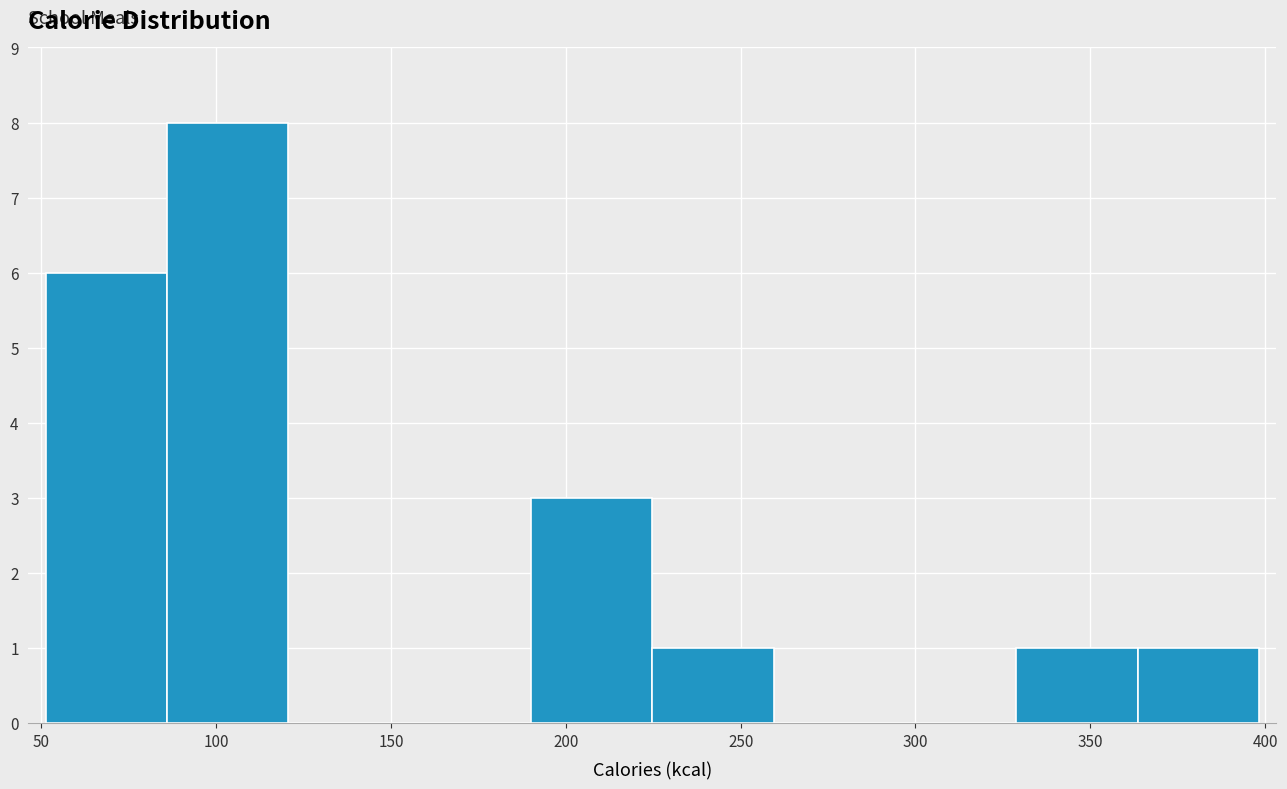

Reading left to right, transcribe this chart: for each bar, give the range it covers on the x-axis and its height. Neither the bar edges nor the heights are printed on the chart, so give them approximately, as read against the axes.

50 to 85: 6
85 to 120: 8
120 to 155: 0
155 to 190: 0
190 to 225: 3
225 to 260: 1
260 to 295: 0
295 to 330: 0
330 to 365: 1
365 to 400: 1